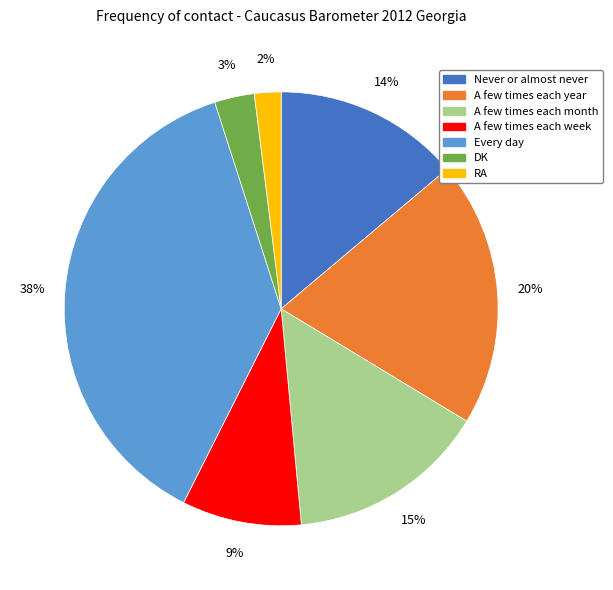

To the nearest percent, what is the difference between the largest and smallest slice percentages?

36%